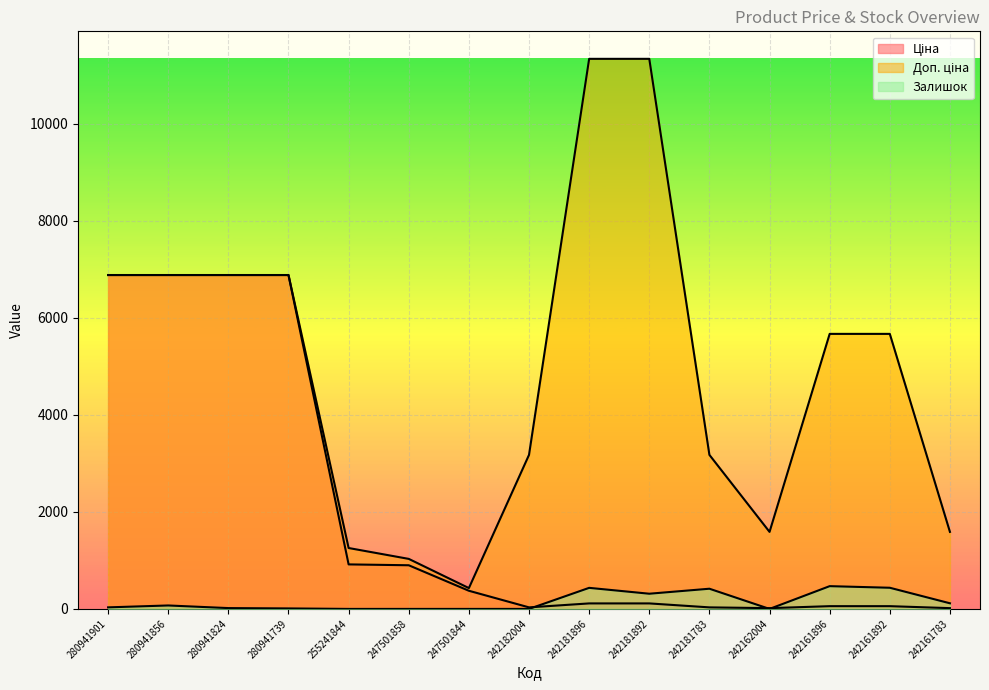

How many interior local peaks does the Залишок series have?

4